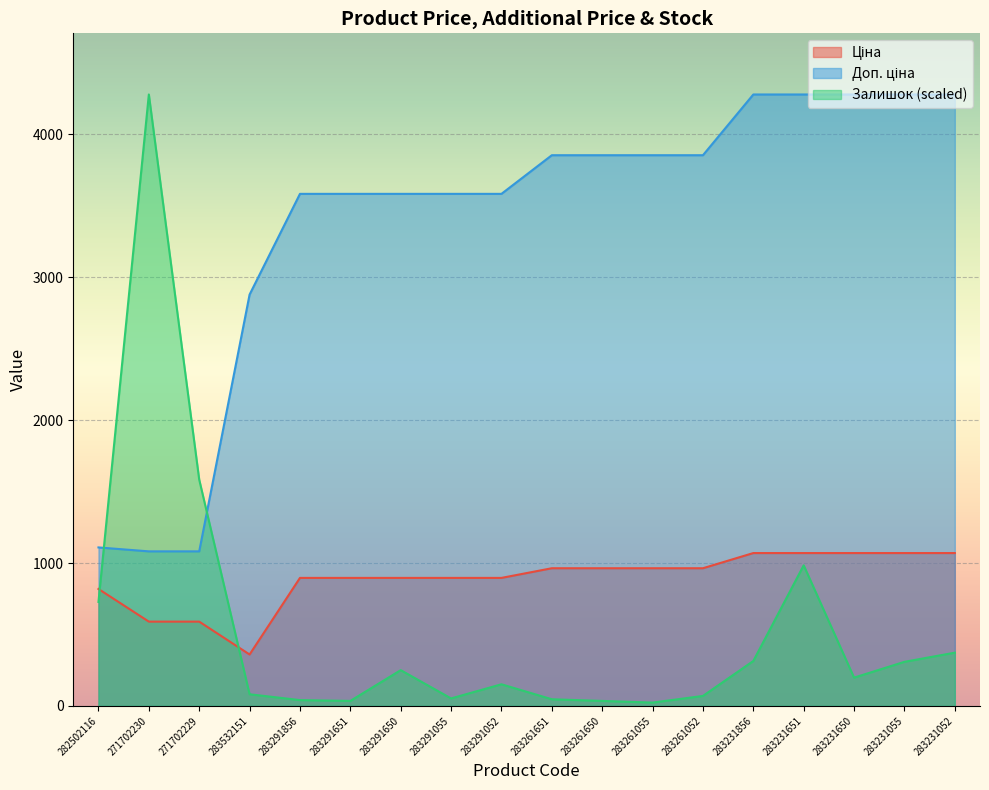

At which label does Залишок first exceed 197?

282502116